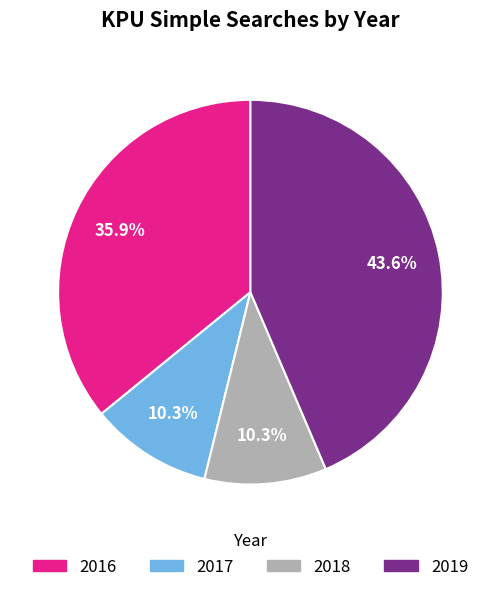

Is there a majority slice in this chart?

No